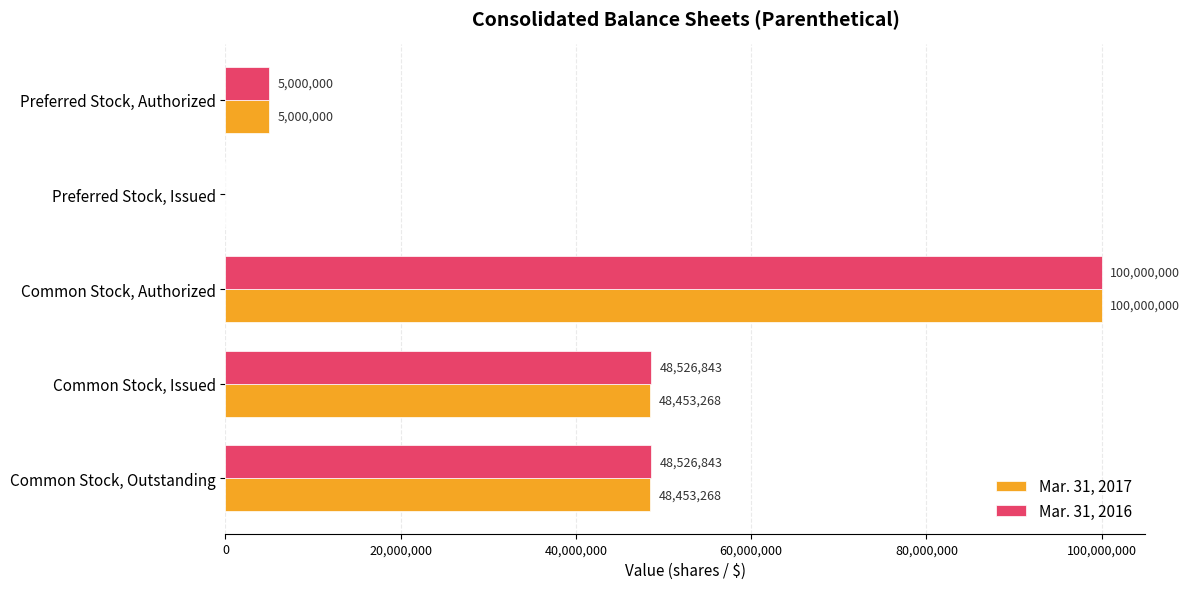

The value of Mar. 31, 2017 at Common Stock, Issued is 48453268. True or false?

True